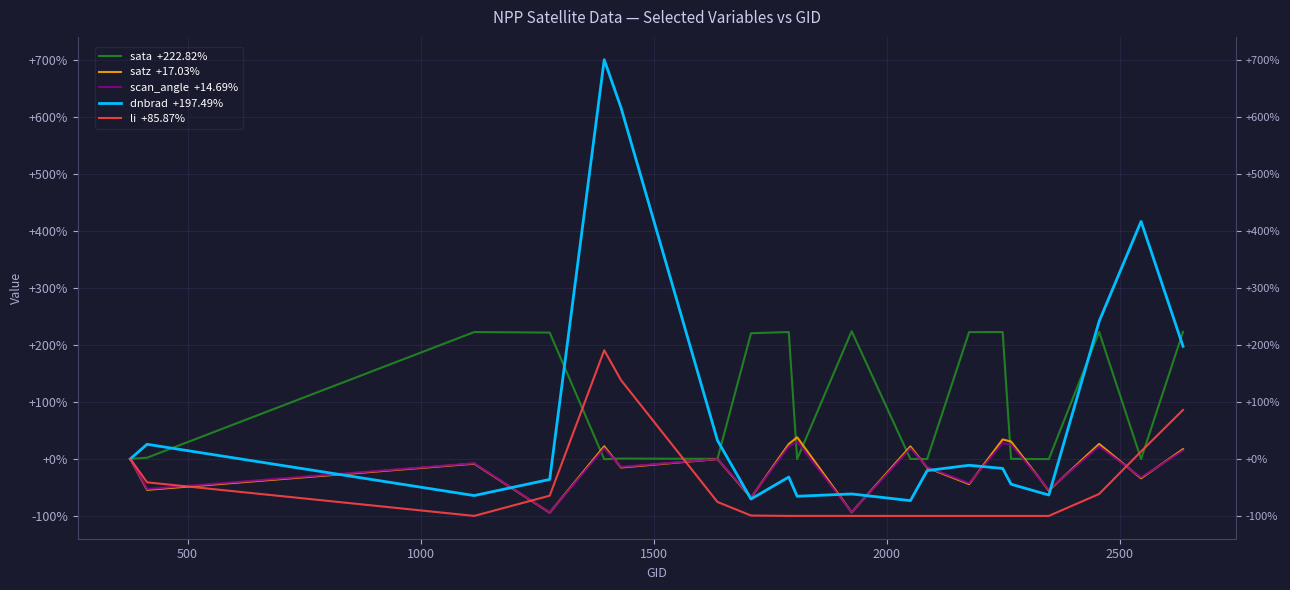

In dnbrad  +197.49%, how many points are lower than both neighbors (excluding endpoints)?

5